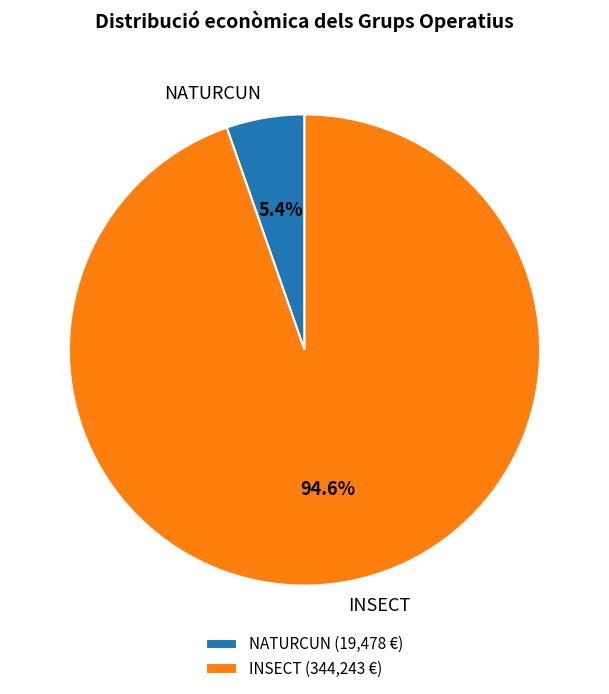

Which category has the smallest portion of the pie?

NATURCUN